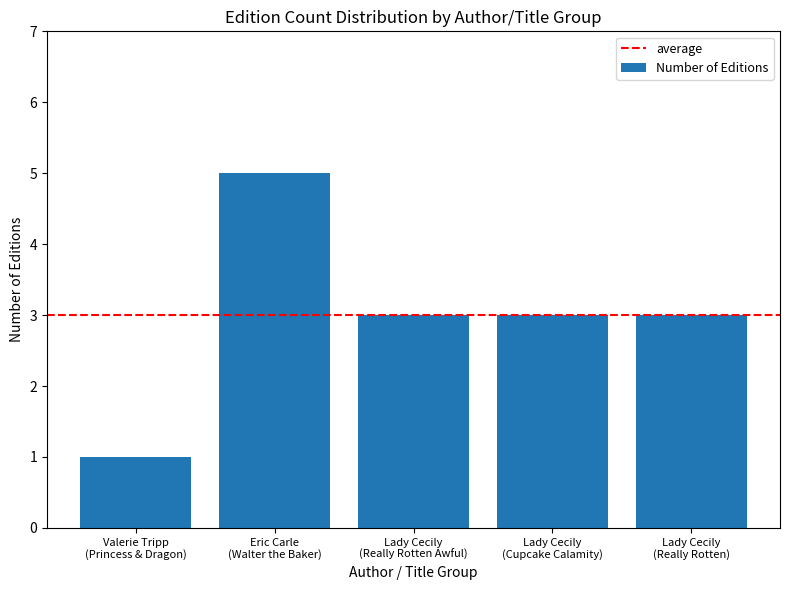

Are the bars grouped side by side (vs. stacked)?

No